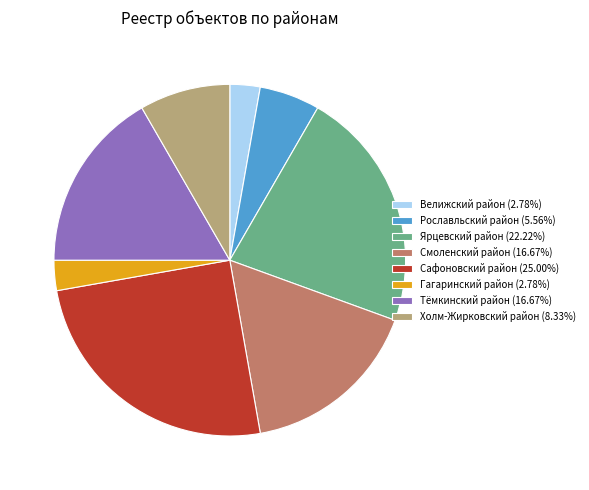

Do Тёмкинский район (16.67%) and Рославльский район (5.56%) together represent more than half of the pie?

No